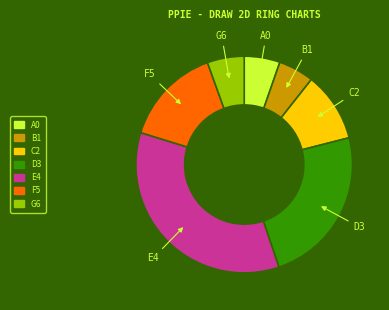

Does any single category account for the majority?

No